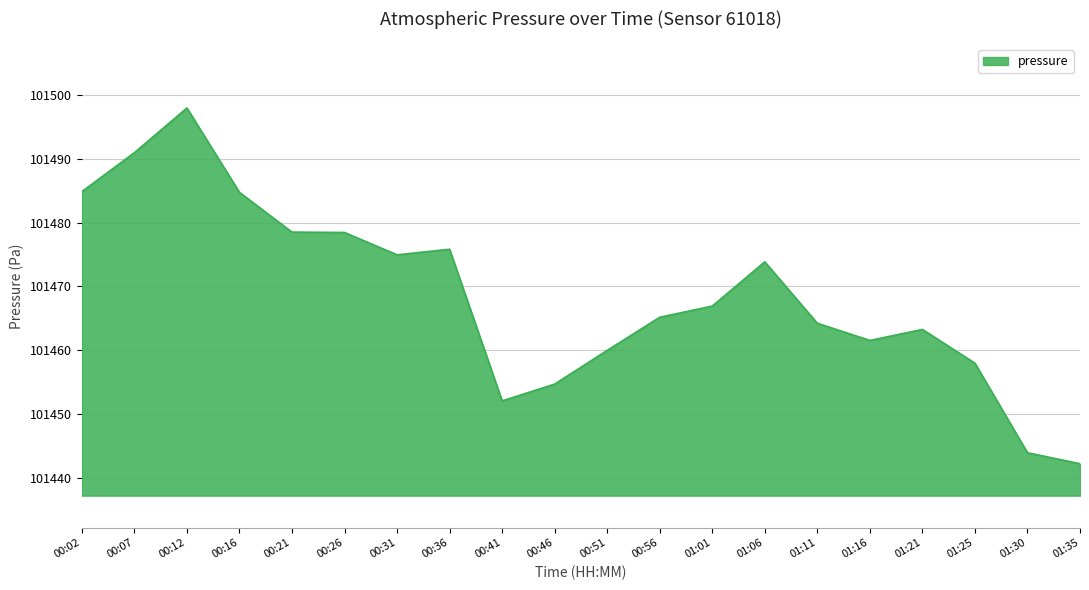

What position from the left is 01:11?

15